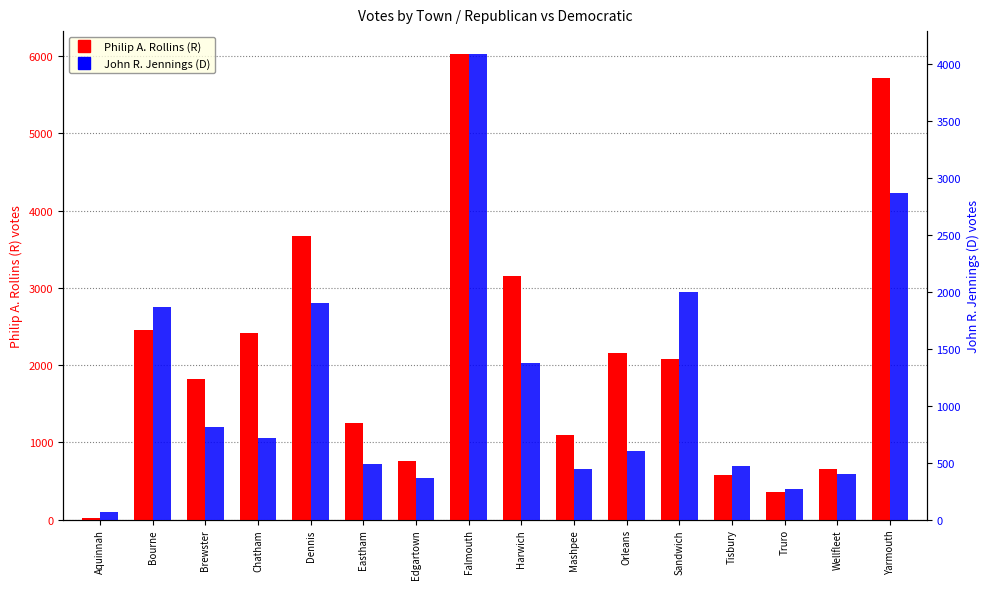

How many series are shown in this chart?

2